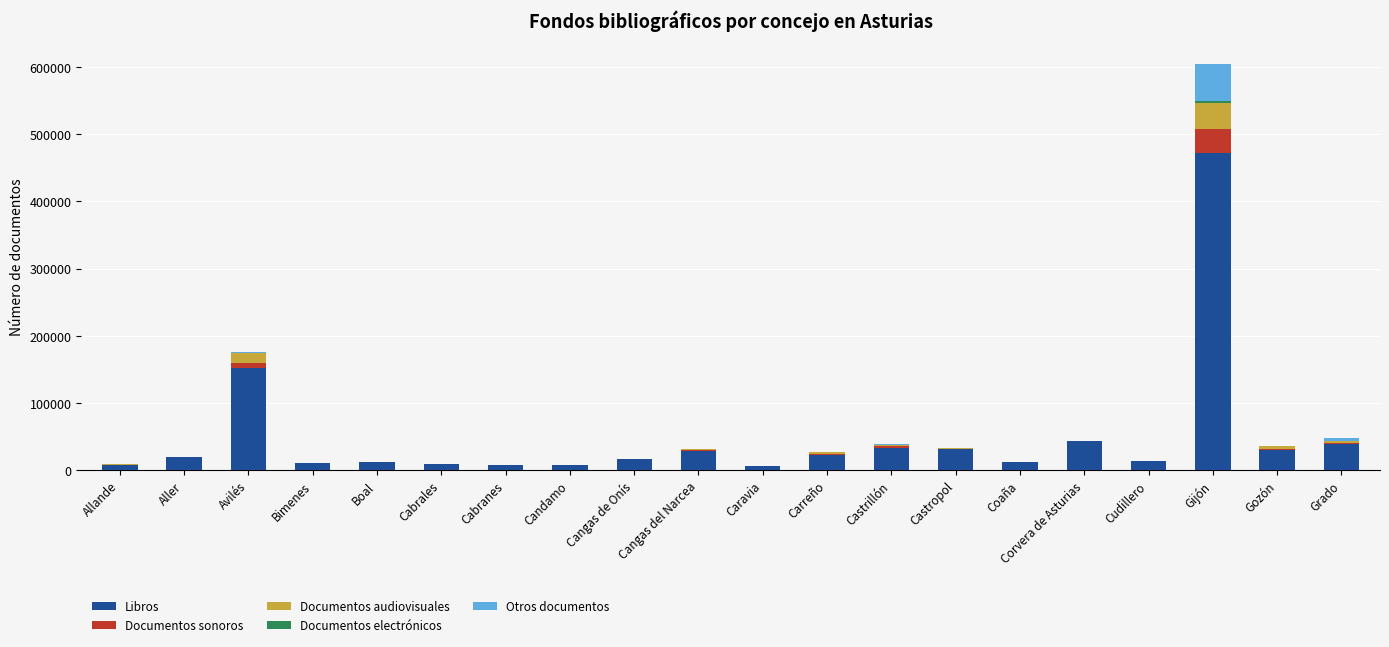

At which category is the sum across all series the highest?

Gijón